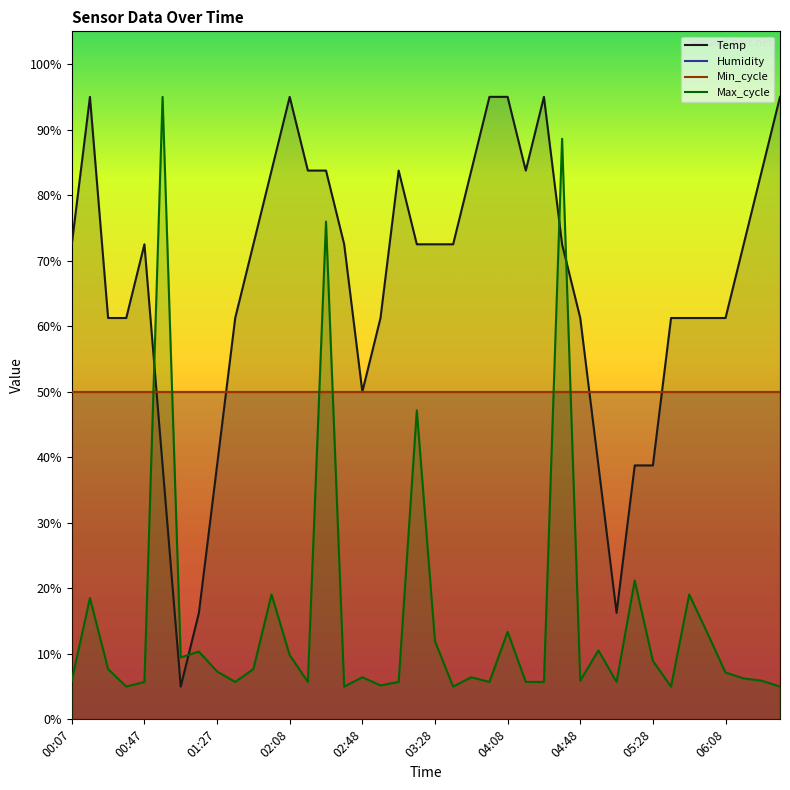

True or false: Min_cycle and Humidity intersect in this chart.

False